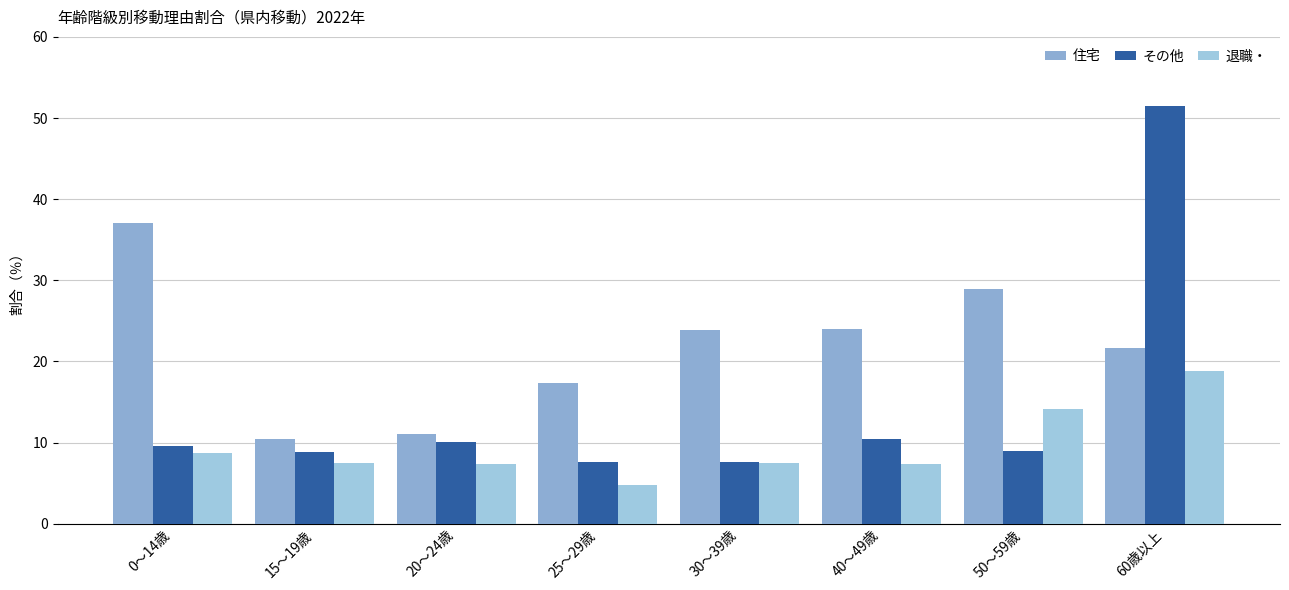

Are the bars horizontal?

No